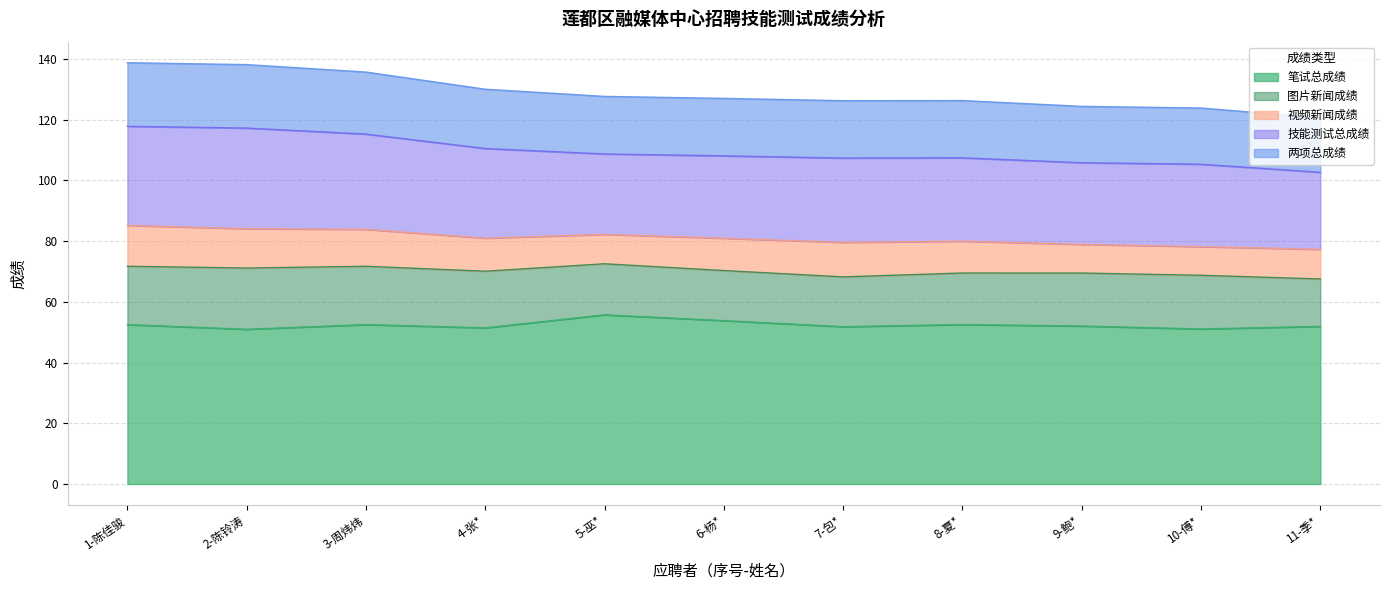

What is the lowest value of the 笔试总成绩 series?

51.0